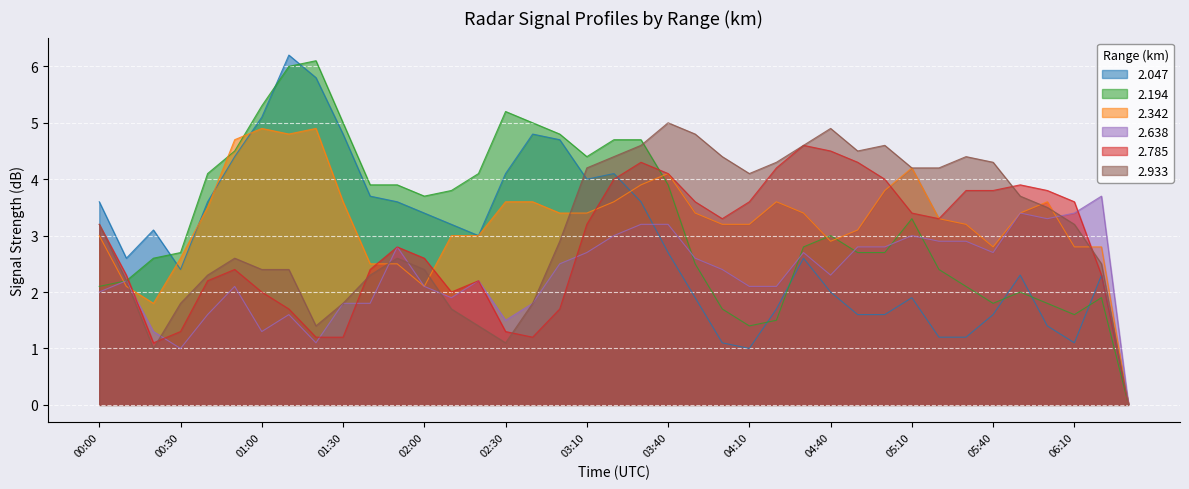

What are all the series names shown in the legend?

2.047, 2.194, 2.342, 2.638, 2.785, 2.933